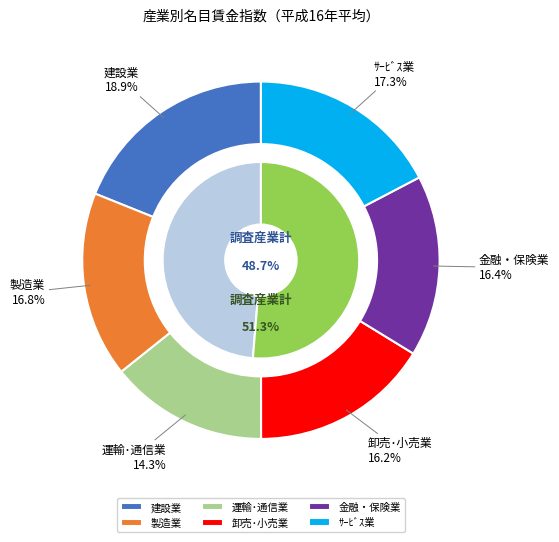

How many slices are in this pie chart?

6